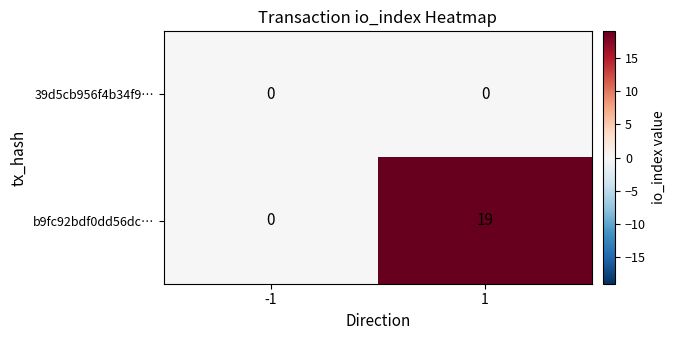

Is the value of 39d5cb956f4b34f9… at -1 greater than the value of b9fc92bdf0dd56dc… at 1?

No